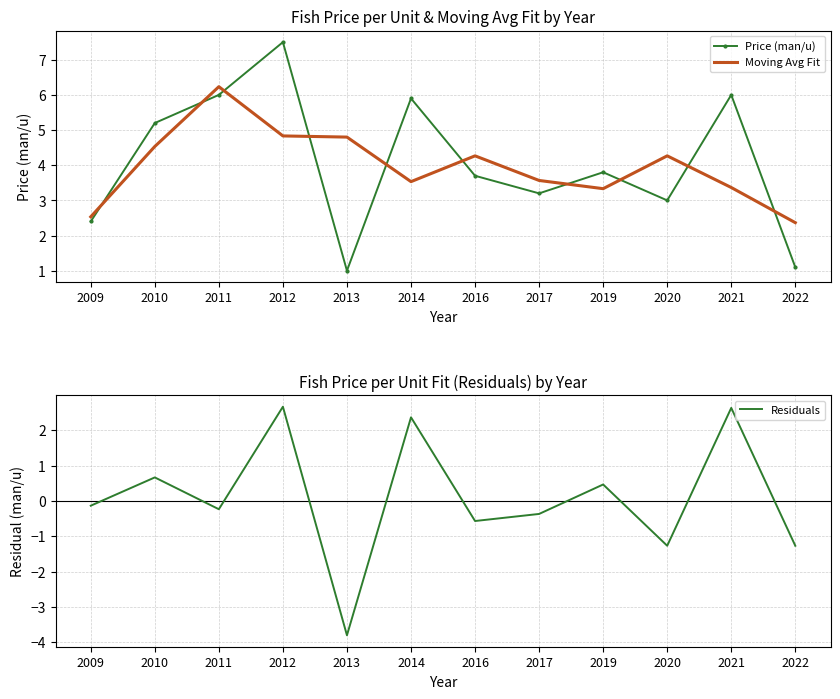

Is this an area chart (filled region under the line)?

No